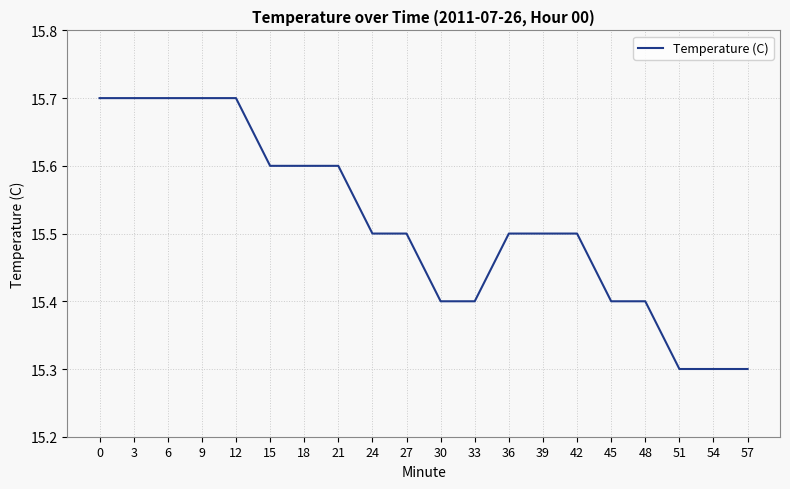

Reading left to right, what are all the values shown in this chart?

0=15.7	3=15.7	6=15.7	9=15.7	12=15.7	15=15.6	18=15.6	21=15.6	24=15.5	27=15.5	30=15.4	33=15.4	36=15.5	39=15.5	42=15.5	45=15.4	48=15.4	51=15.3	54=15.3	57=15.3